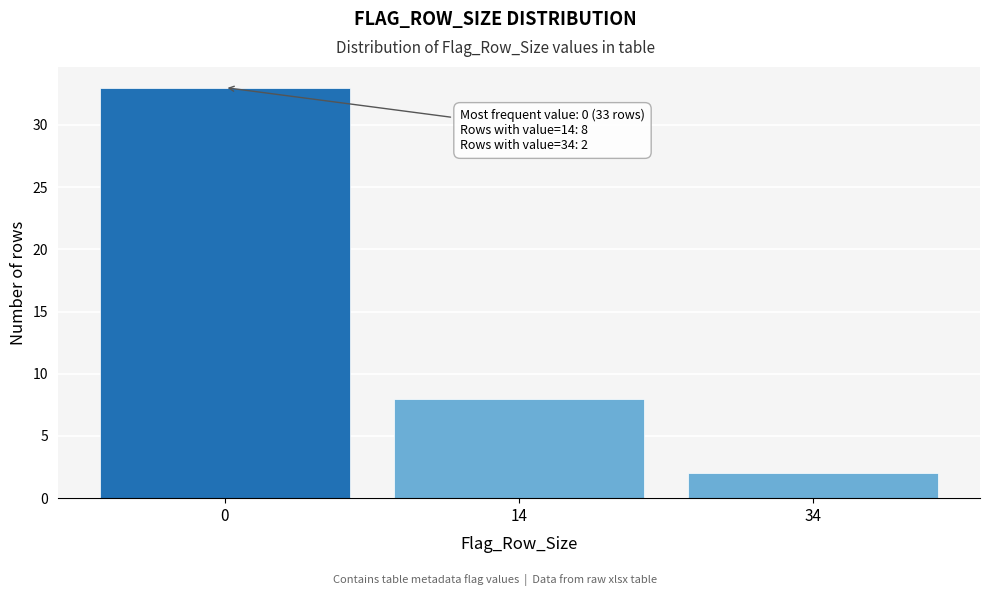

Reading left to right, transcribe all the data shown in this chart.

33	8	2